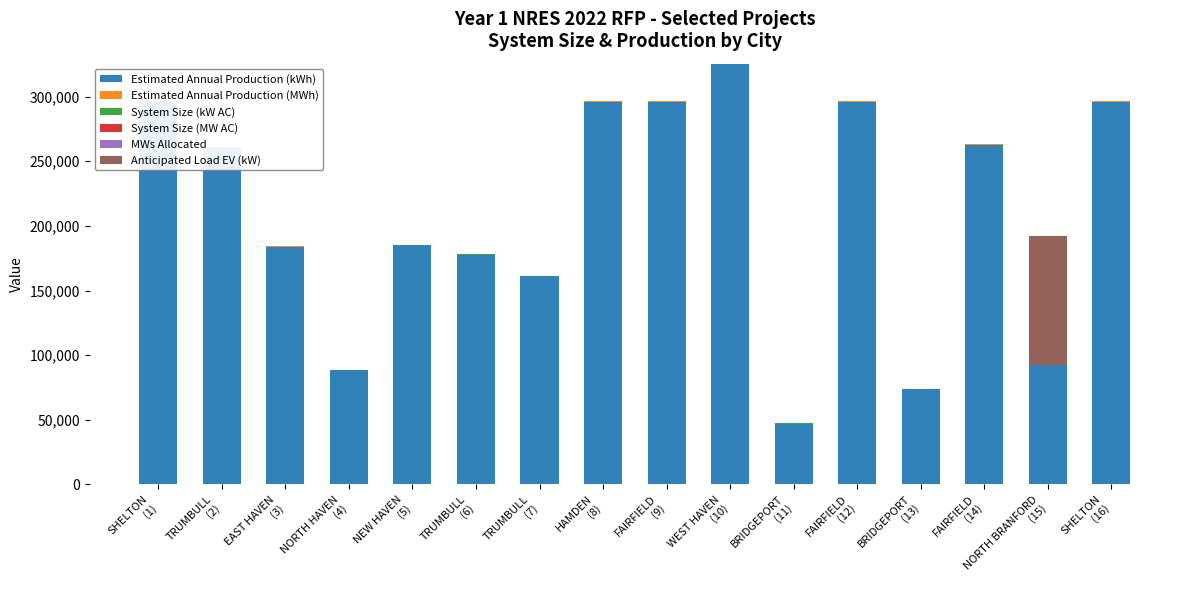

What is the lowest value of the System Size (kW AC) series?

43.2